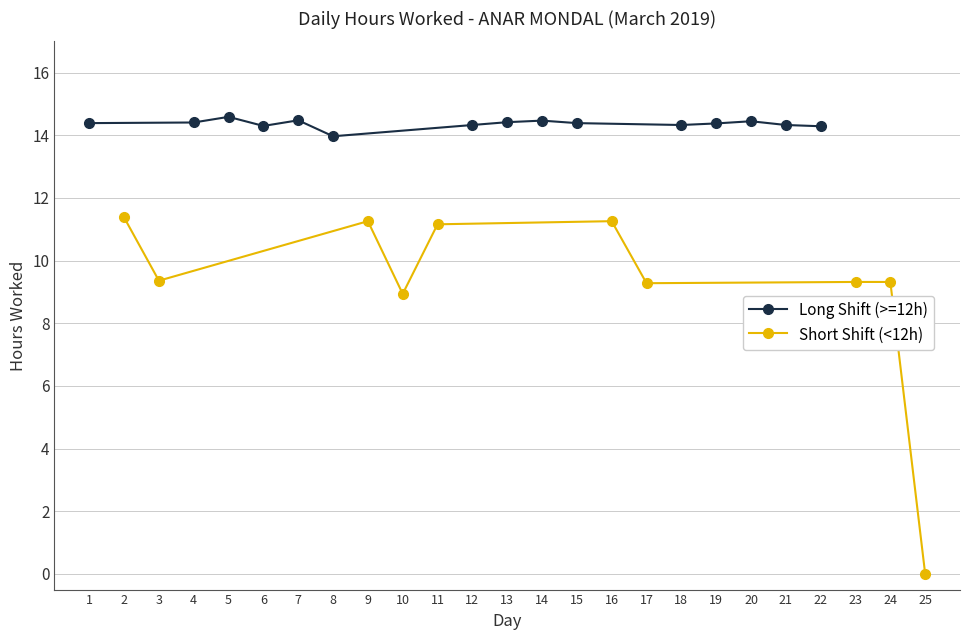

What is the value of the 24th point from the left?

9.3